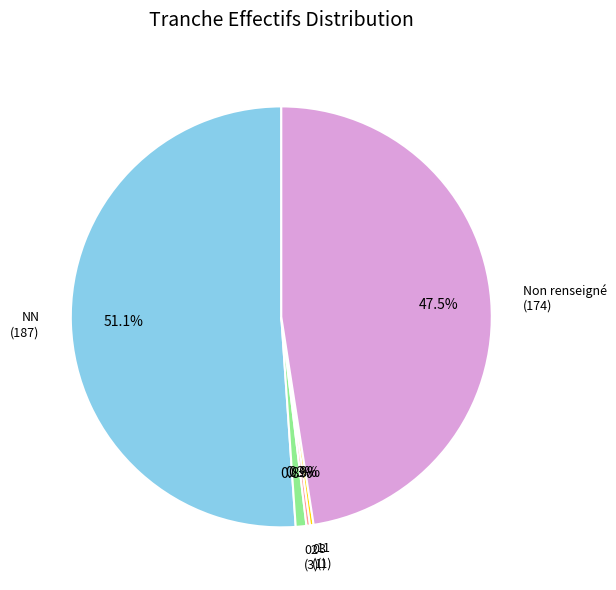

What is the ratio of the value at Non renseigné to the value at NN?

0.9